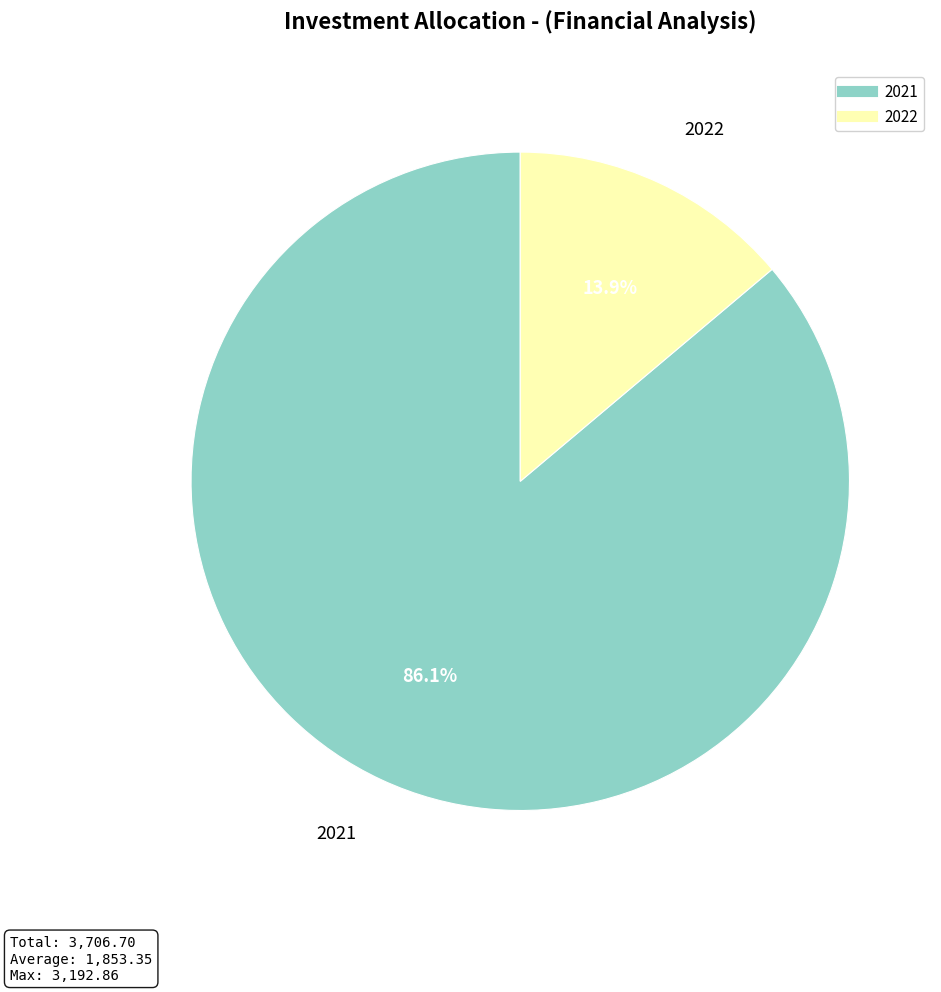

Which has a higher value, 2021 or 2022?

2021